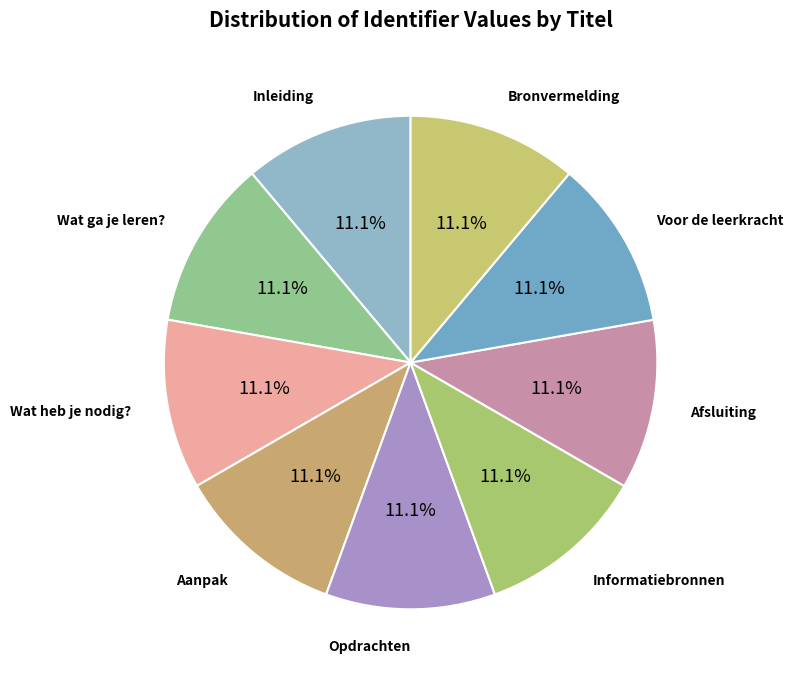

How many segments does this pie chart have?

9